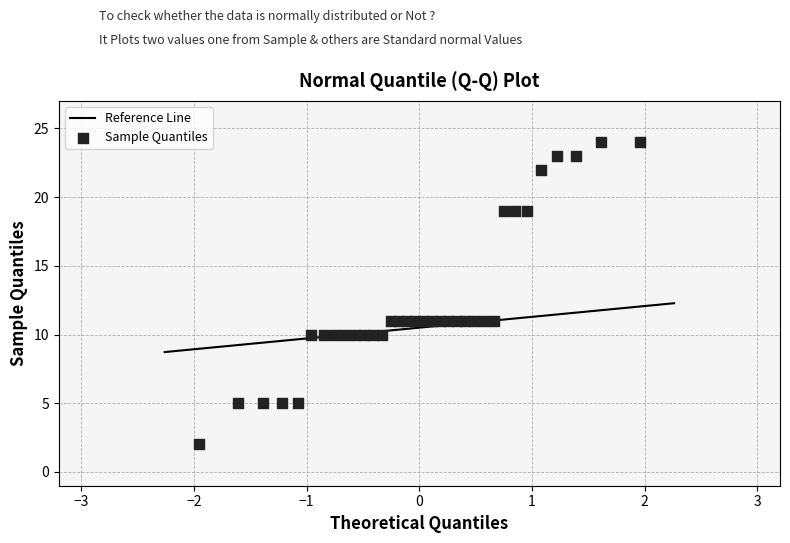

What is the range of Y values (max minus min)?

22